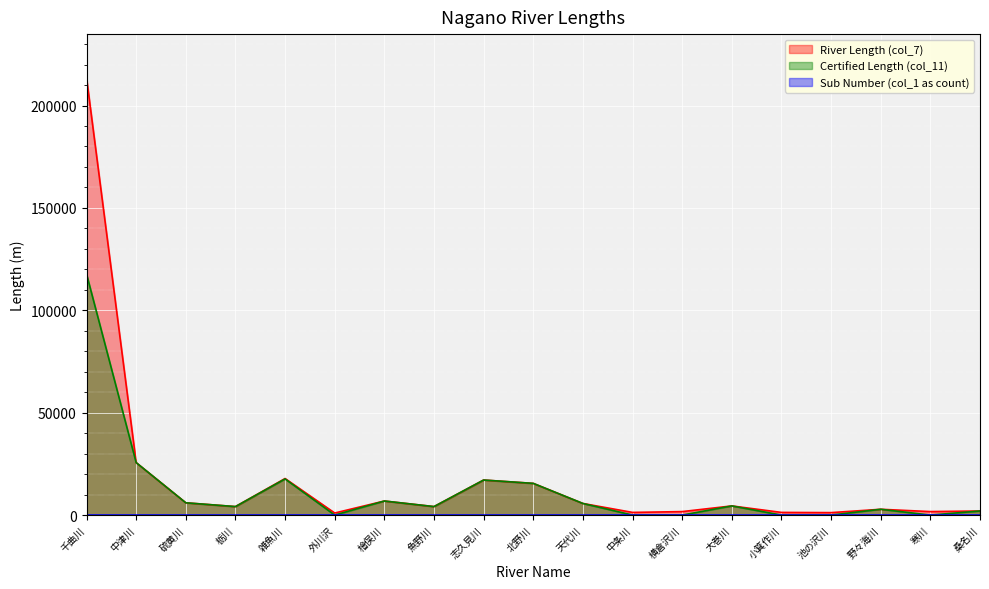

At which category does River Length (col_7) reach its first local valley?

栃川